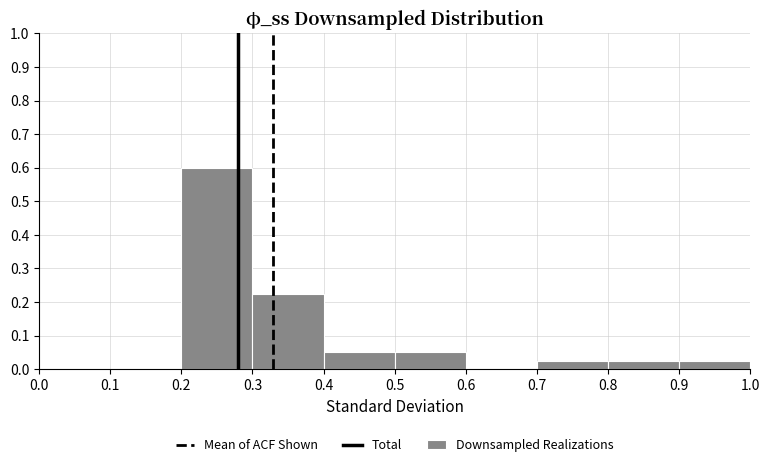

Reading left to right, transcribe this chart: for each bar, give the range it covers on the x-axis and its height. The values are not printed on the chart, so give them approximately, as read against the axis.

0.0 to 0.1: 0
0.1 to 0.2: 0
0.2 to 0.3: 0.60
0.3 to 0.4: 0.23
0.4 to 0.5: 0.05
0.5 to 0.6: 0.05
0.6 to 0.7: 0
0.7 to 0.8: 0.03
0.8 to 0.9: 0.03
0.9 to 1.0: 0.03